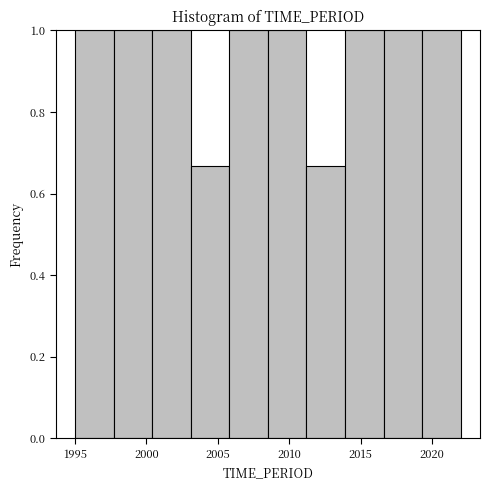

Reading left to right, list every bar in this chart as the range it spans on the x-axis followed by its height. Neither the bar edges nor the heights are printed on the chart, so give them approximately, as read against the axes.

1995.0 to 1997.7: 1.00
1997.7 to 2000.4: 1.00
2000.4 to 2003.1: 1.00
2003.1 to 2005.8: 0.66
2005.8 to 2008.5: 1.00
2008.5 to 2011.2: 1.00
2011.2 to 2013.9: 0.66
2013.9 to 2016.6: 1.00
2016.6 to 2019.3: 1.00
2019.3 to 2022.0: 1.00